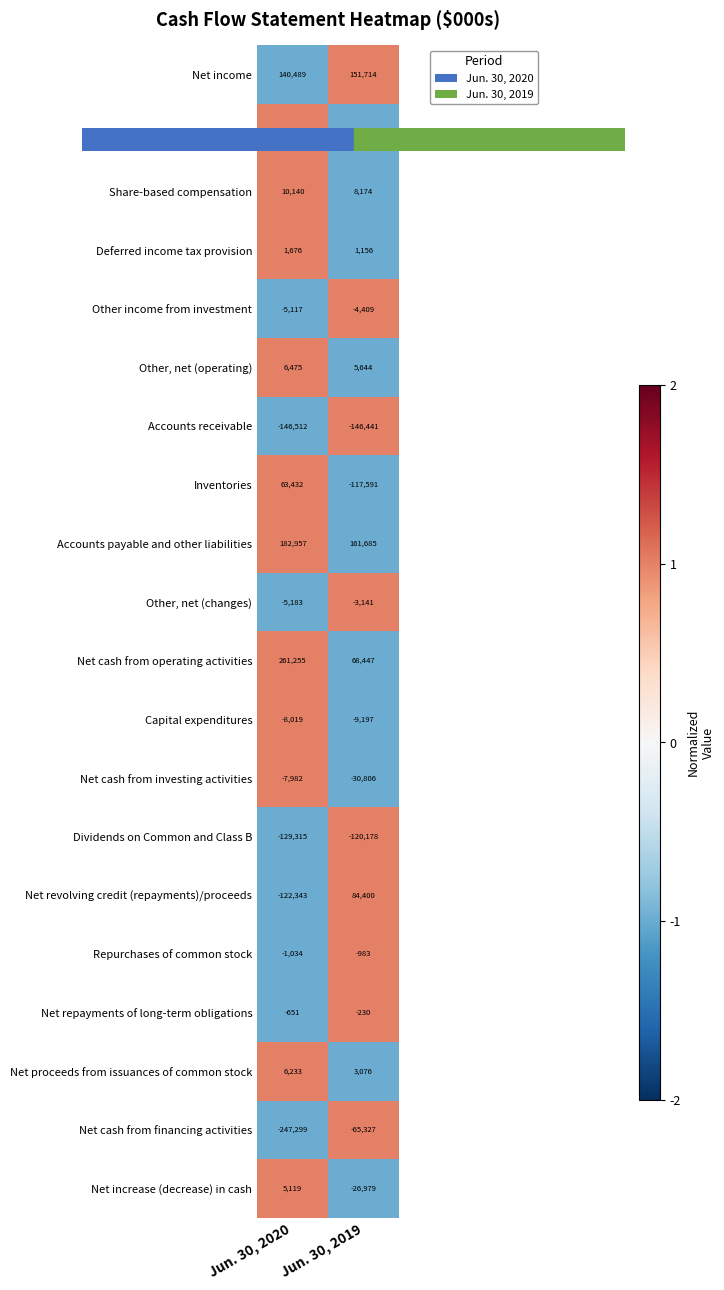

Which category has the highest value across all series?

Jun. 30, 2020